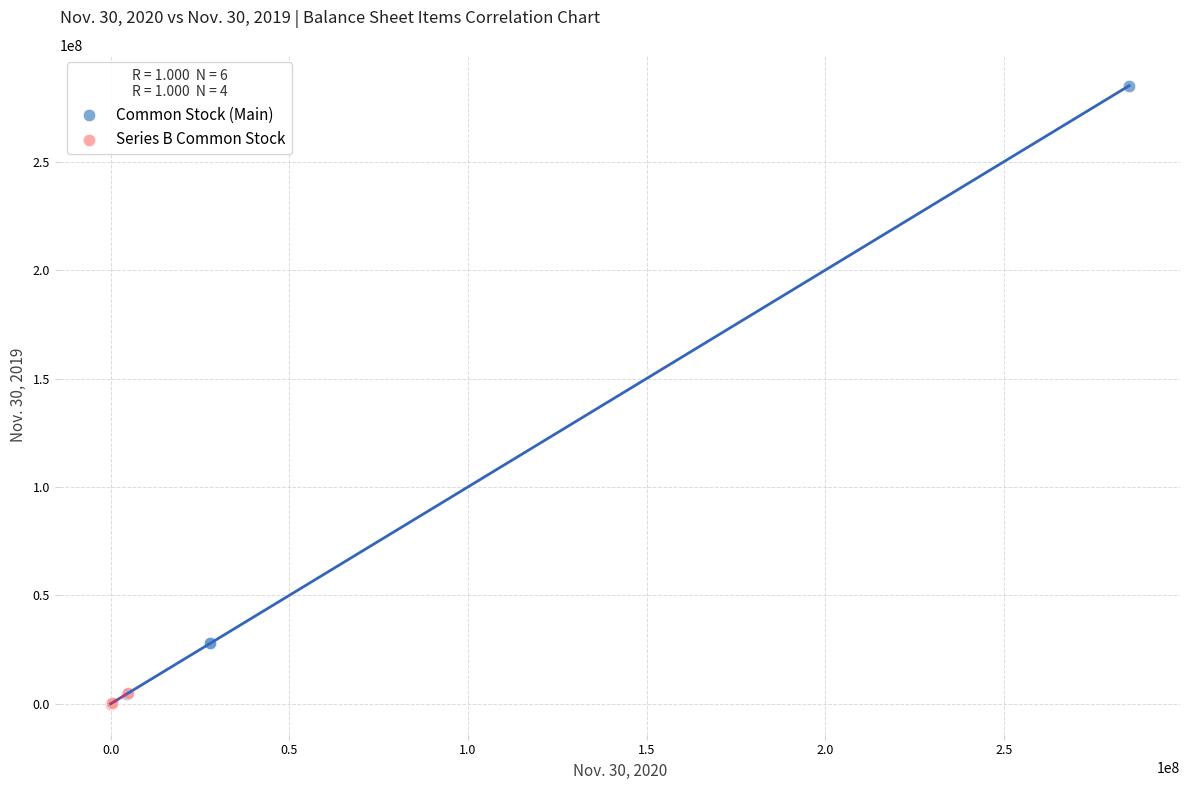

Which series has the largest Y range (max minus min)?

Common Stock (Main)